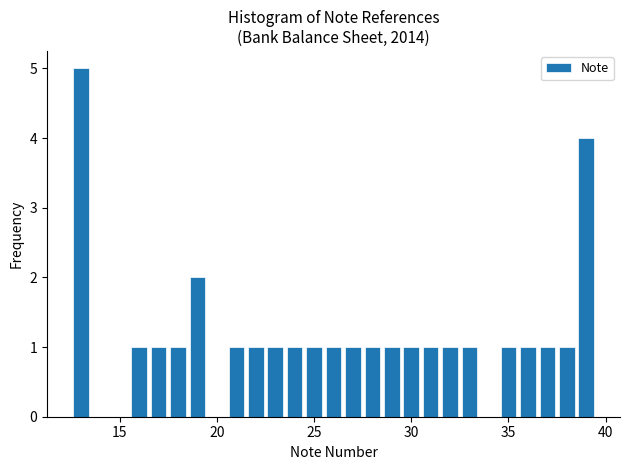

Around what value on the x-axis is the tallest bar? Give the approximate position of its centre, as read against the axis.

13.0